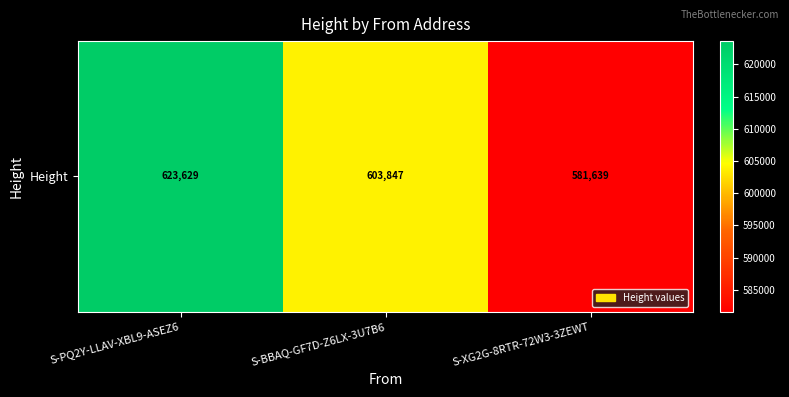

Reading left to right, extract all data points from this chart.

S-PQ2Y-LLAV-XBL9-ASEZ6=623629	S-BBAQ-GF7D-Z6LX-3U7B6=603847	S-XG2G-8RTR-72W3-3ZEWT=581639